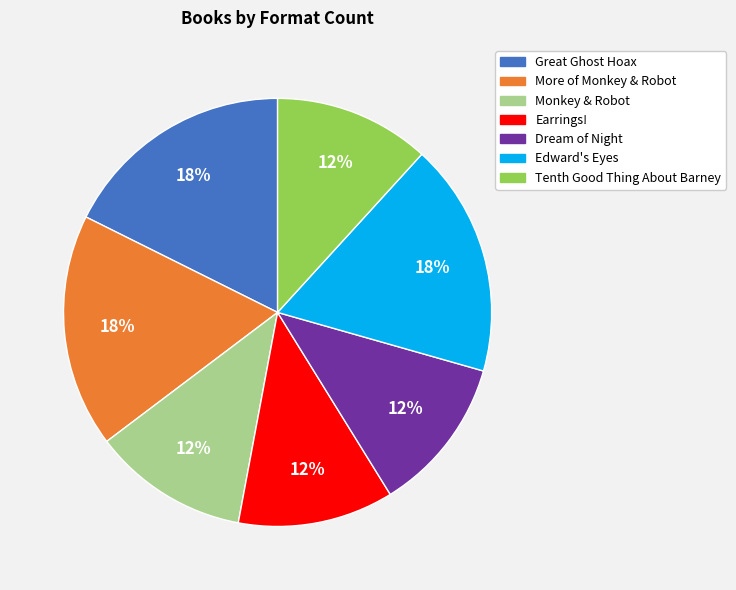

What is the ratio of the value at Great Ghost Hoax to the value at Edward's Eyes?

1.0